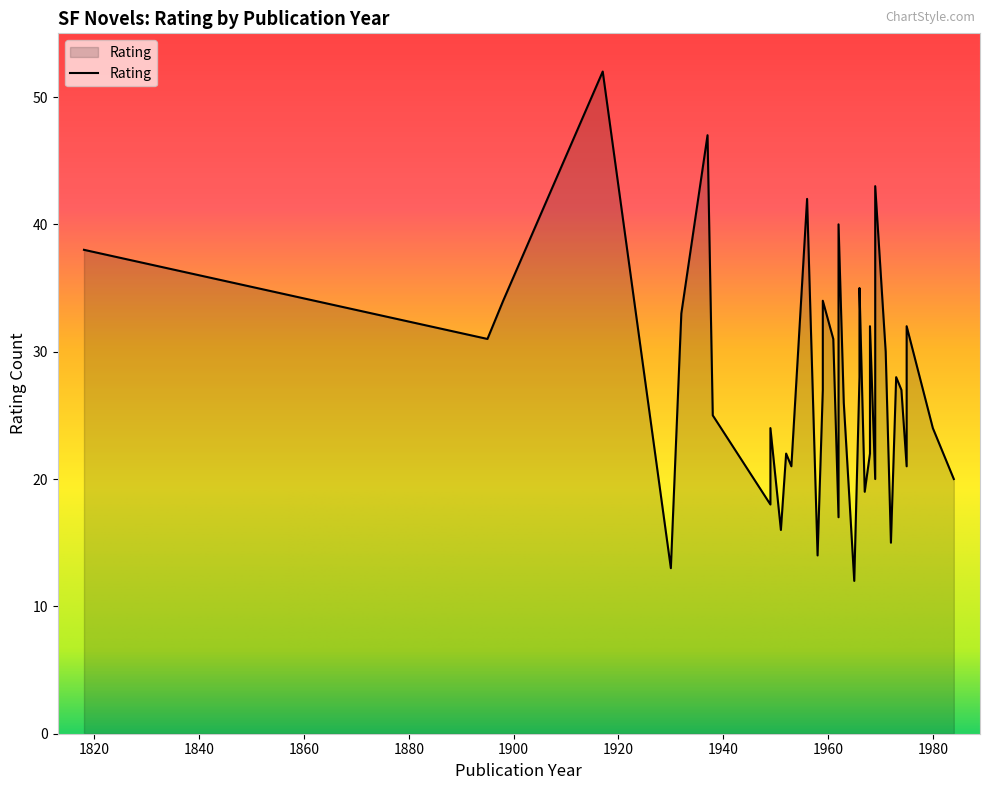

At which label does the data first exceed 28?

1818